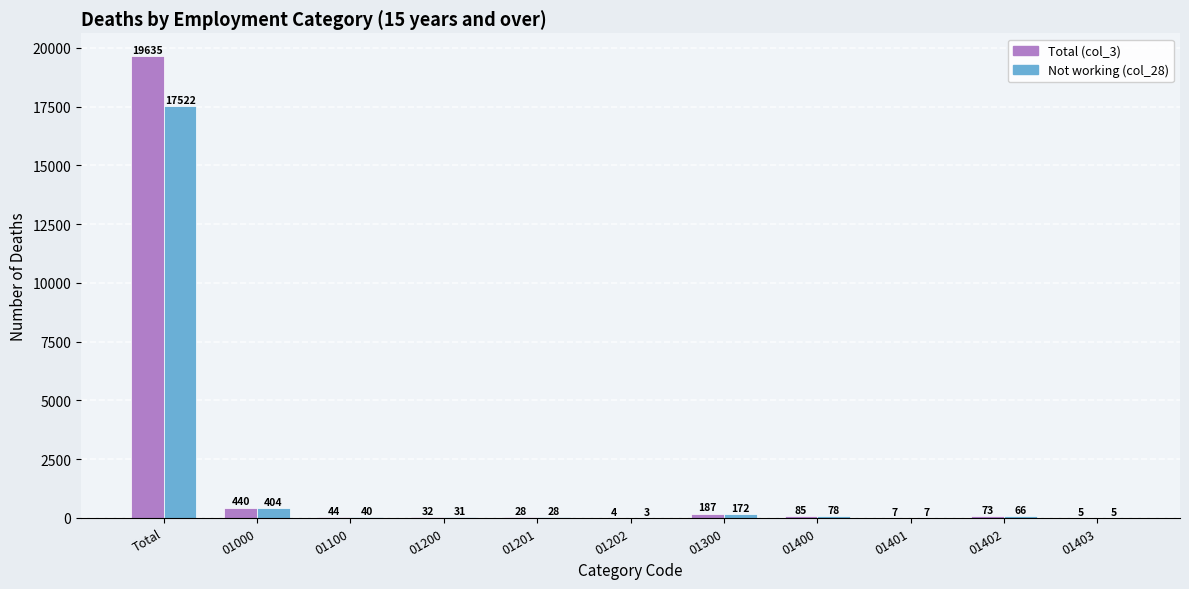

Is the value of Total (col_3) at 01200 greater than the value of Not working (col_28) at 01200?

Yes